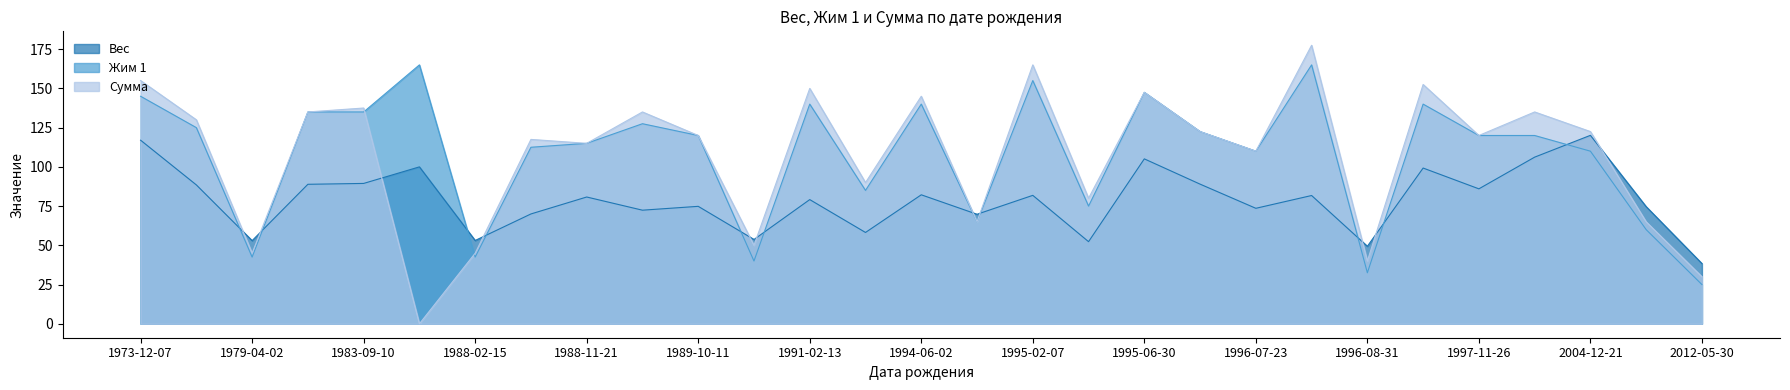

True or false: Сумма has more than 1 points higher than both neighbors.

True